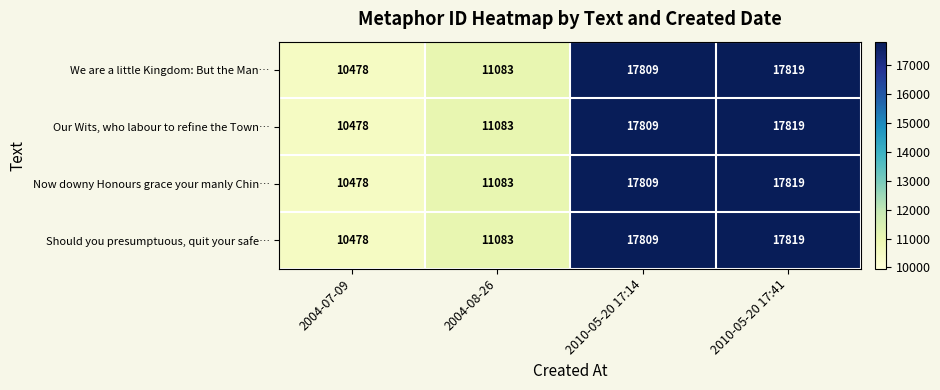

Reading left to right, list all the values displayed in this chart.

We are a little Kingdom: But the Man…: 2004-07-09=10478	2004-08-26=11083	2010-05-20 17:14=17809	2010-05-20 17:41=17819
Our Wits, who labour to refine the Town…: 2004-07-09=10478	2004-08-26=11083	2010-05-20 17:14=17809	2010-05-20 17:41=17819
Now downy Honours grace your manly Chin…: 2004-07-09=10478	2004-08-26=11083	2010-05-20 17:14=17809	2010-05-20 17:41=17819
Should you presumptuous, quit your safe…: 2004-07-09=10478	2004-08-26=11083	2010-05-20 17:14=17809	2010-05-20 17:41=17819